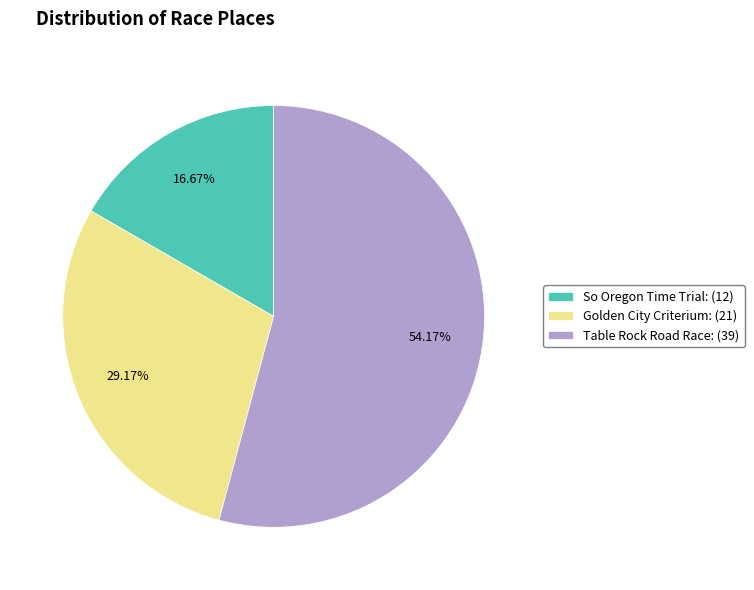

Does Table Rock Road Race: (39) represent more than half of the total?

Yes